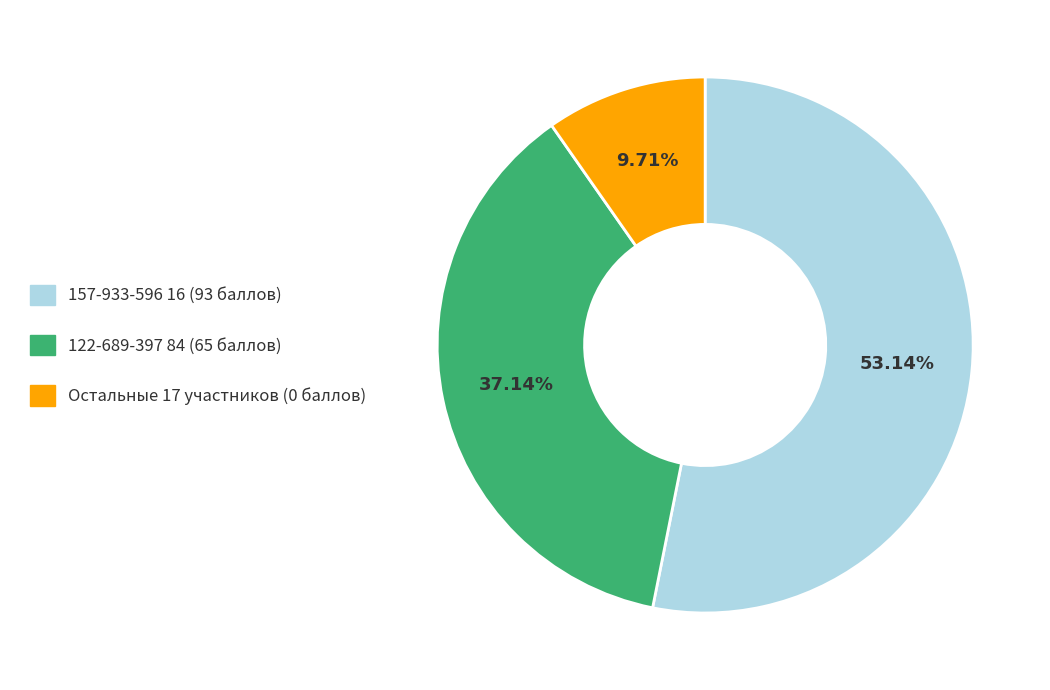

Is there a majority slice in this chart?

Yes